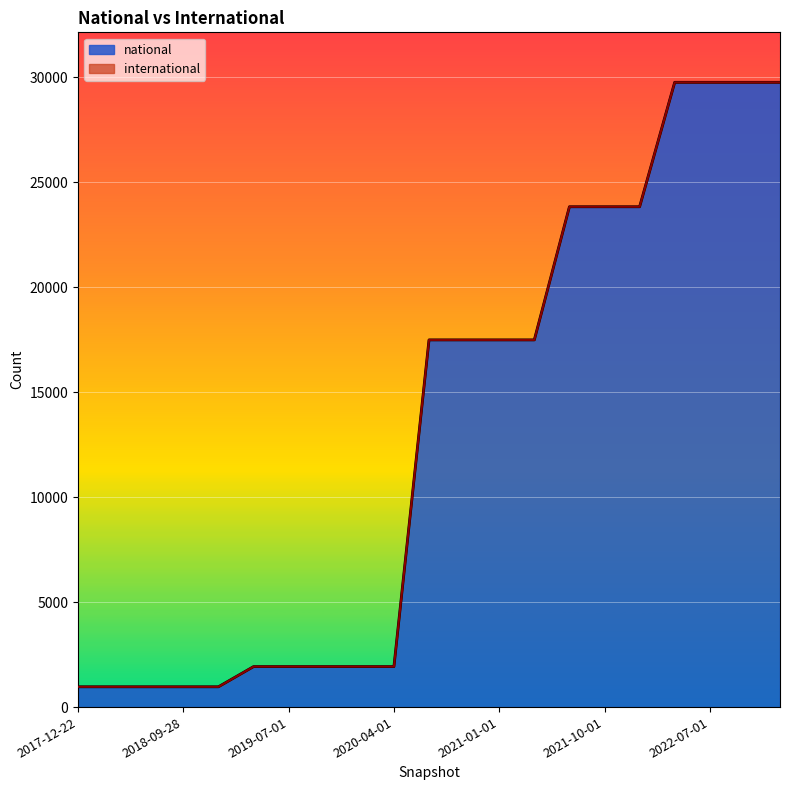

What is the sum of all values?

274923